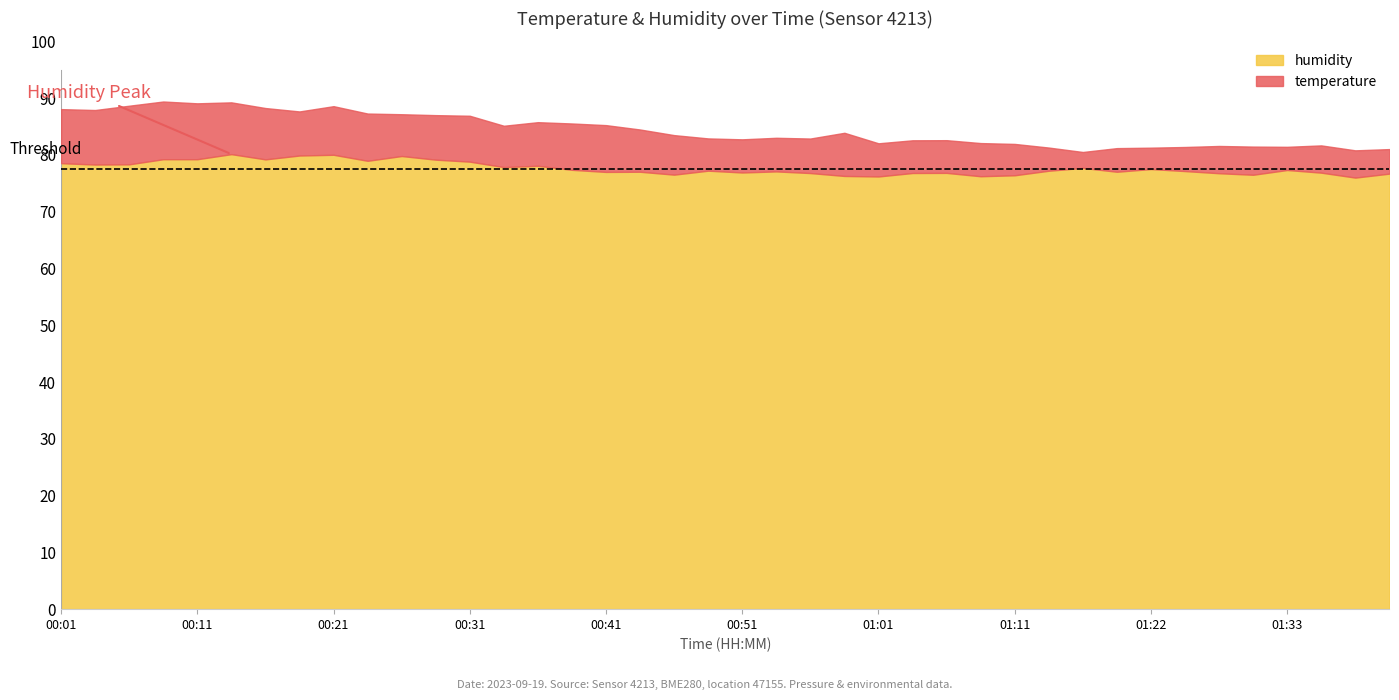

Reading left to right, transcribe all the data shown in this chart.

temperature: 16.2	16.2	16.3	16.3	16.2	16.1	16.1	16.0	16.1	16.0	15.9	16.0	16.0	15.9	16.0	16.0	16.0	15.9	15.9	15.7	15.7	15.7	15.8	15.9	15.7	15.7	15.7	15.7	15.7	15.5	15.3	15.5	15.5	15.5	15.6	15.6	15.5	15.6	15.6	15.5
humidity: 78.5	78.3	78.3	79.2	79.2	80.1	79.2	79.9	80.0	79.0	79.8	79.2	78.8	77.8	78.1	77.4	77.0	77.0	76.5	77.2	76.9	77.1	76.8	76.3	76.2	76.8	76.8	76.2	76.4	77.2	77.7	77.0	77.5	77.2	76.8	76.5	77.3	76.9	76.0	76.7